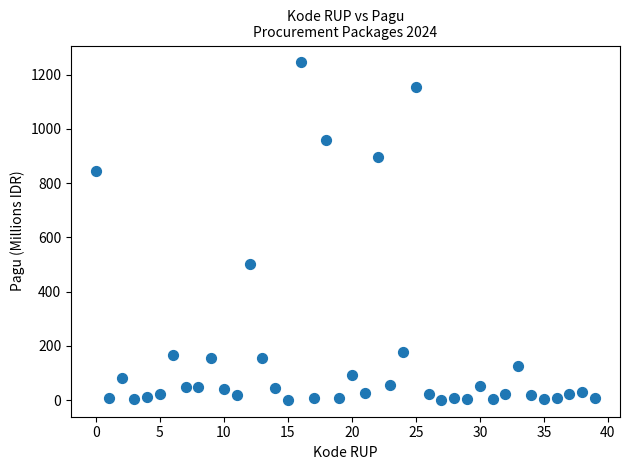

What Y value in the scatter plot is closest to 622?

499.9